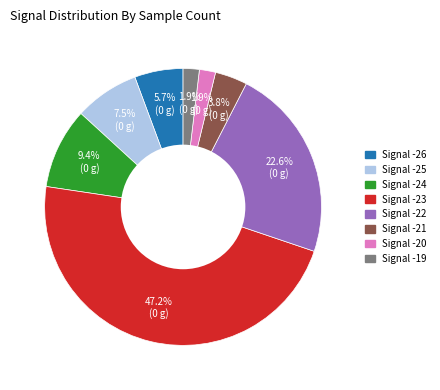

How many segments does this pie chart have?

8